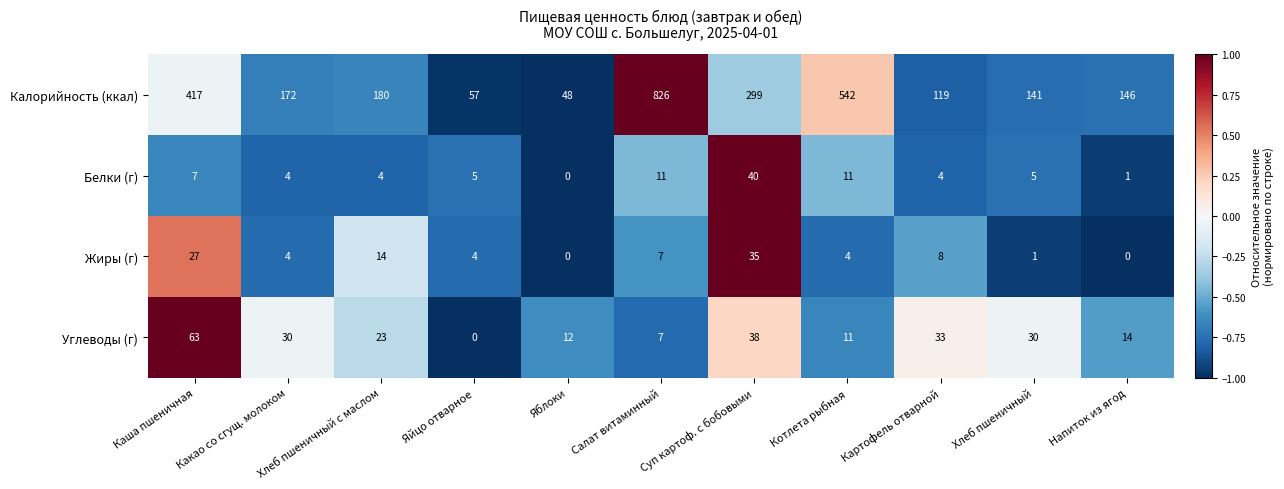

What is the difference between the highest and lowest values at Суп картоф. с бобовыми?

264